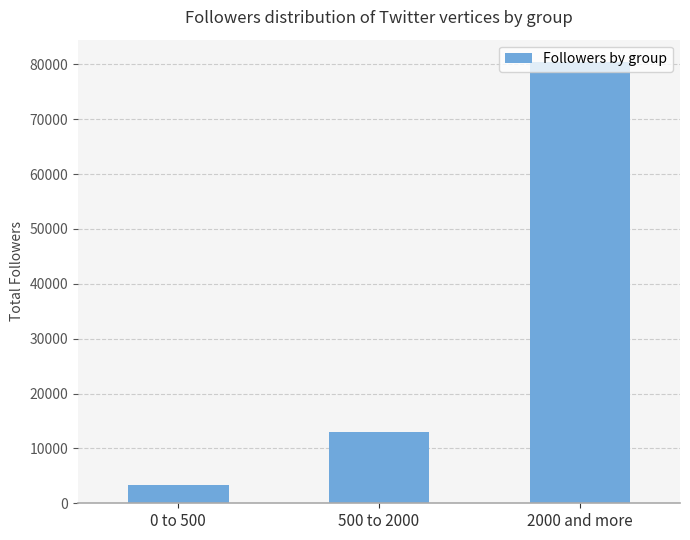

Rank the categories by value from lowest to highest.

0 to 500, 500 to 2000, 2000 and more